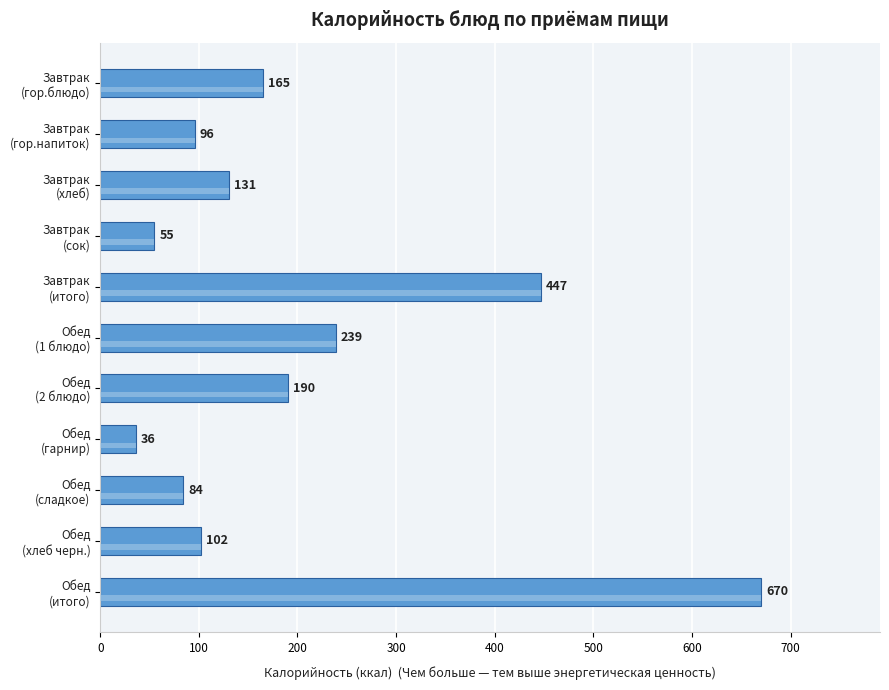

What is the difference between the second highest and second lowest values?

392